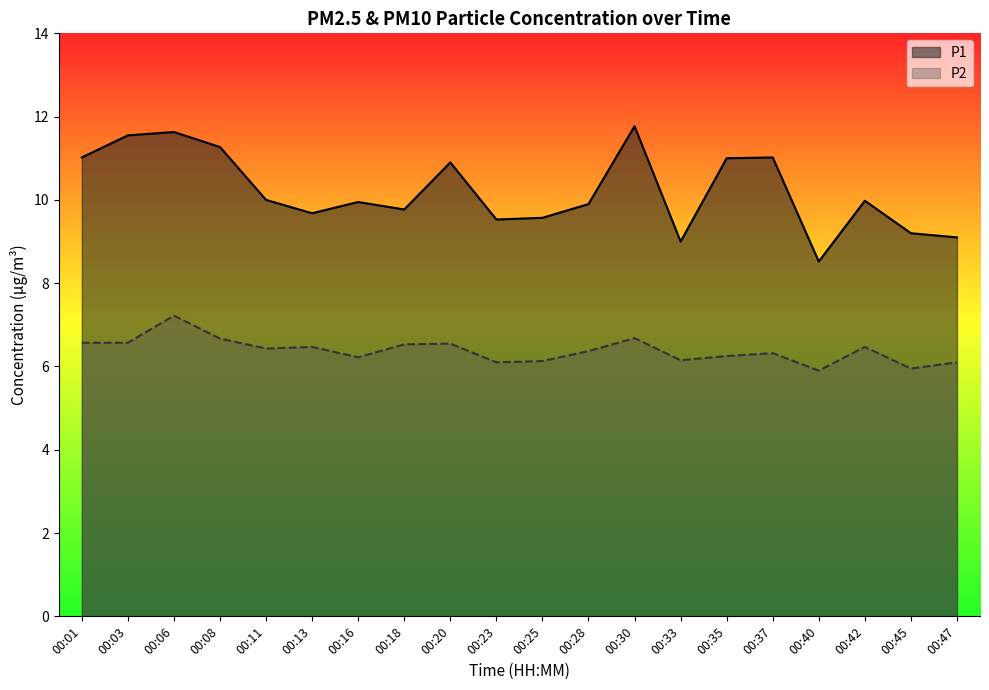

Read the P2 value at 00:23.

6.1